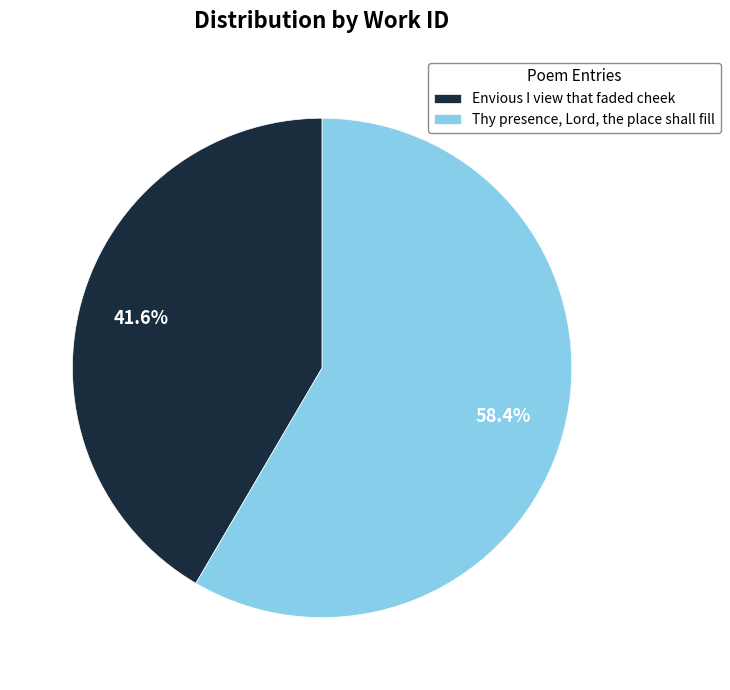

To the nearest percent, what is the difference between the Thy presence, Lord, the place shall fill and Envious I view that faded cheek slice percentages?

17%